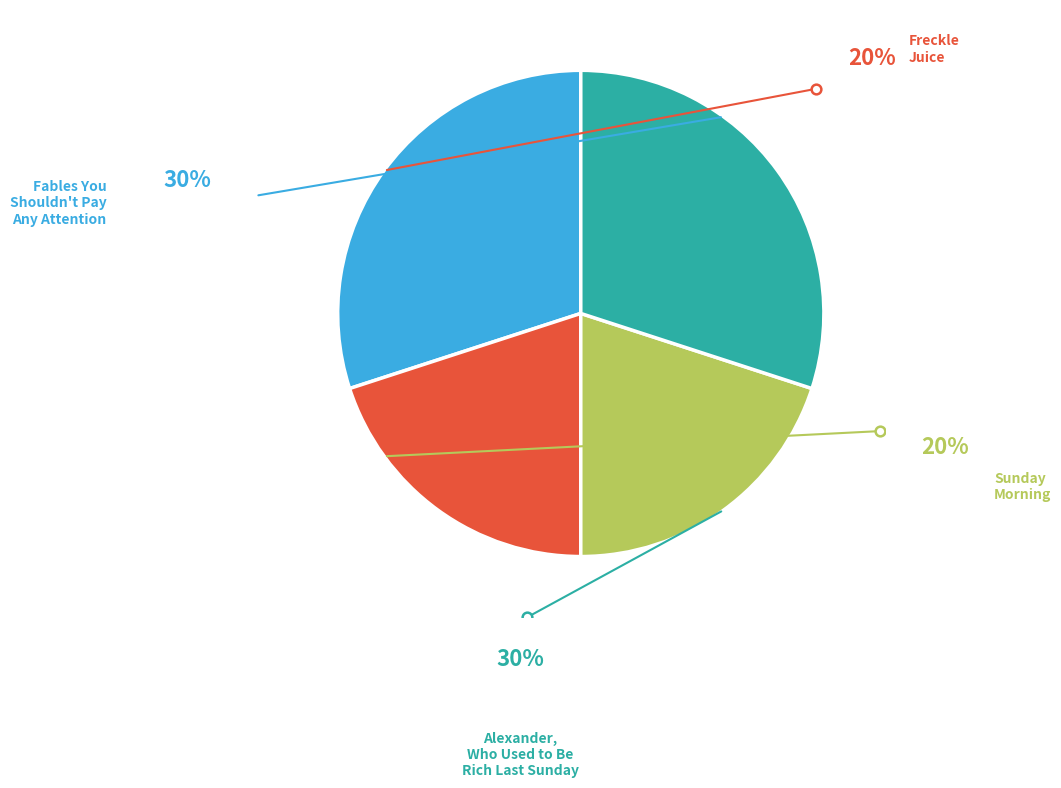

How many segments does this pie chart have?

4